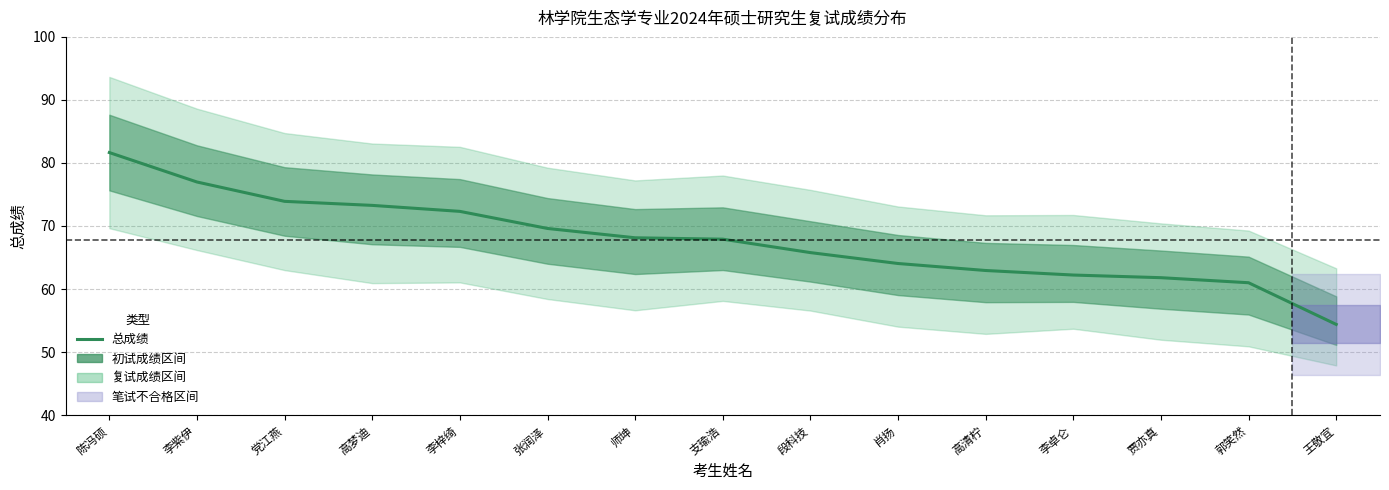

Reading right to left, transcribe all the data shown in this chart.

王敬宜=54.4	郭笑然=61.0	贾亦真=61.8	李卓仑=62.2	高清柠=62.9	肖扬=64.0	段科技=65.8	支瑜浩=67.9	师坤=68.1	张润泽=69.6	李梓绮=72.3	高梦迪=73.3	党江燕=73.9	李紫伊=77.0	陈冯硕=81.7